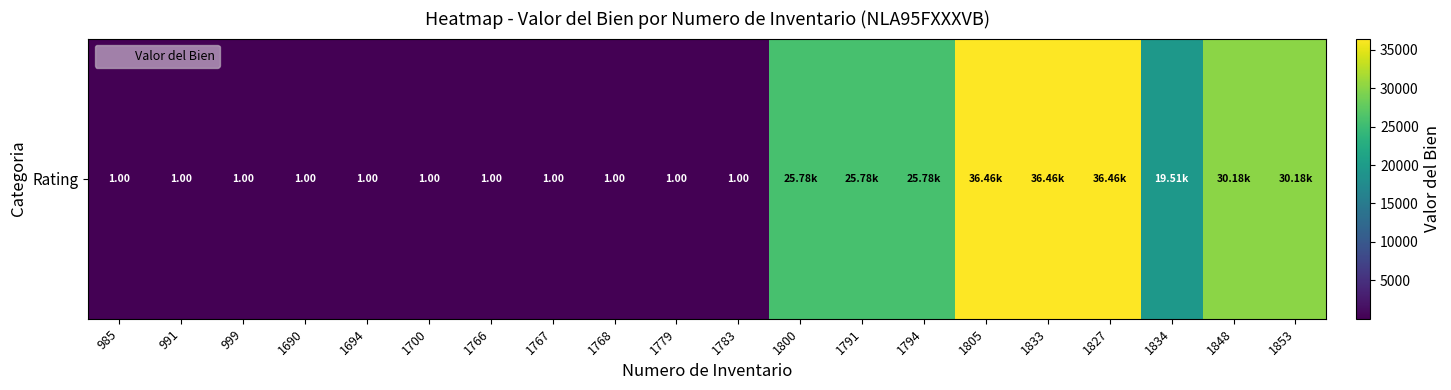

List the labels in order of value, largest first.

1805, 1833, 1827, 1848, 1853, 1800, 1791, 1794, 1834, 985, 991, 999, 1690, 1694, 1700, 1766, 1767, 1768, 1779, 1783